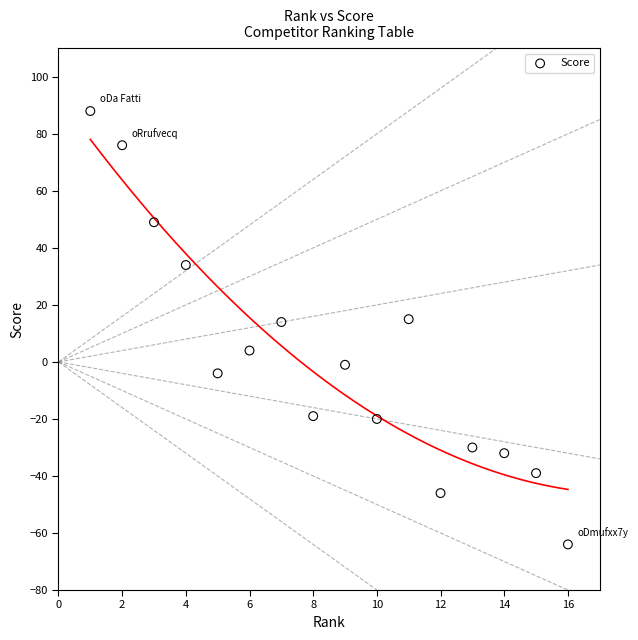

What is the range of Y values (max minus min)?

152